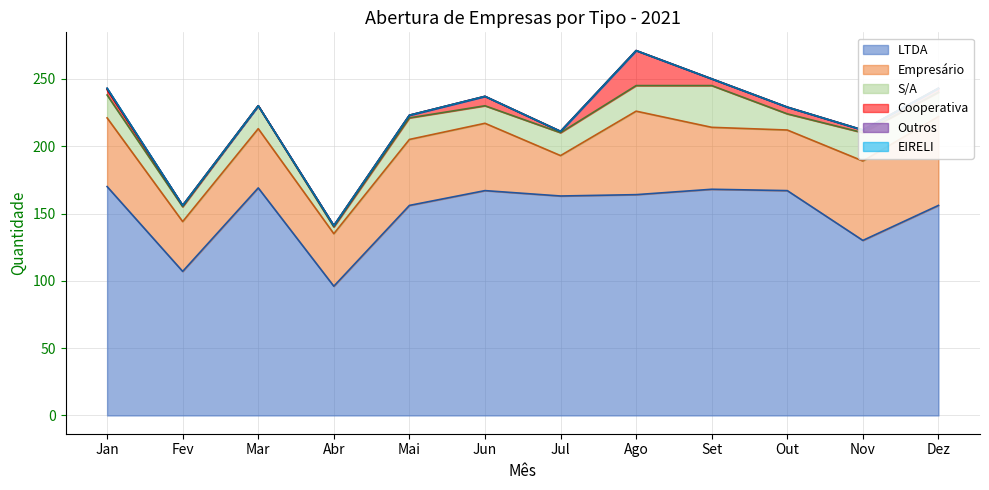

What is the label of the 7th point from the left?

Jul